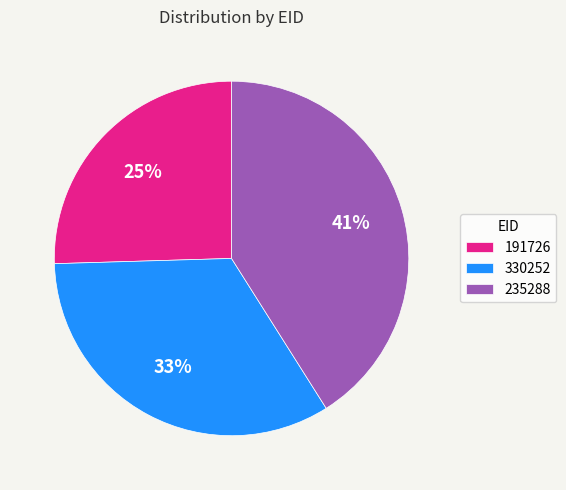

Is the sum of 330252 and 191726 greater than half?

Yes